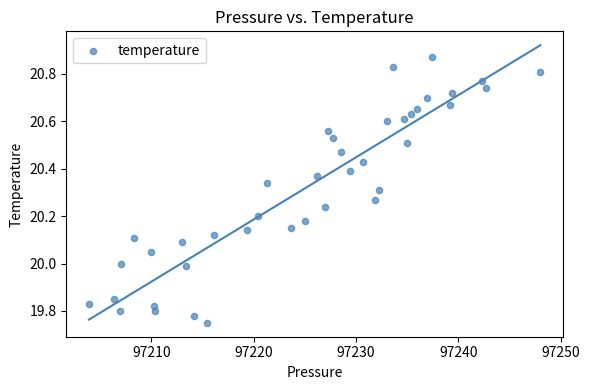

What is the range of X values (max minus min)?

44.1